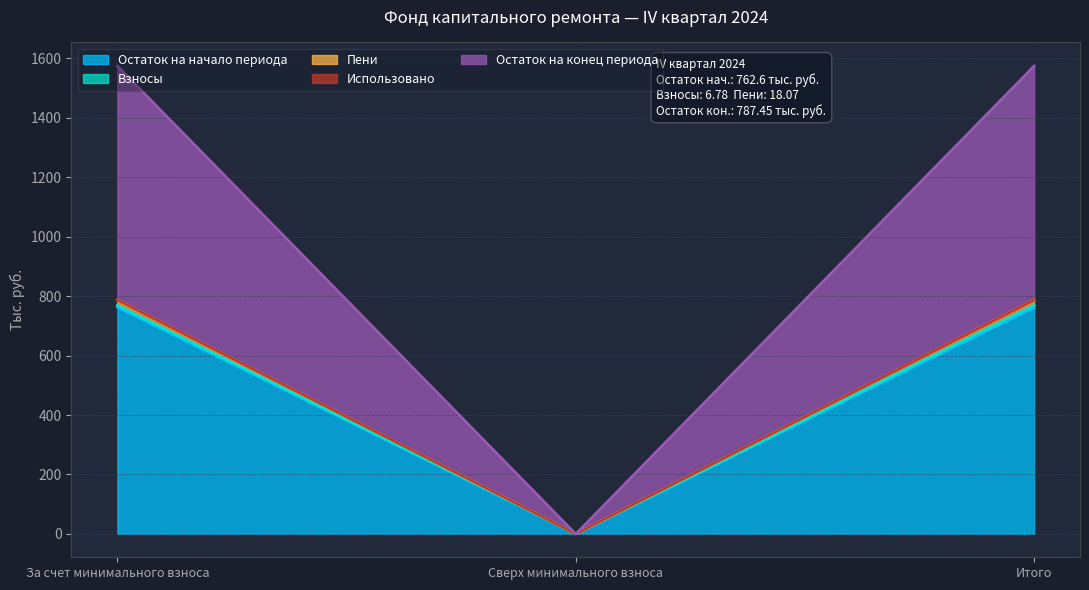

At which label does Остаток на начало периода reach its minimum?

Сверх минимального взноса